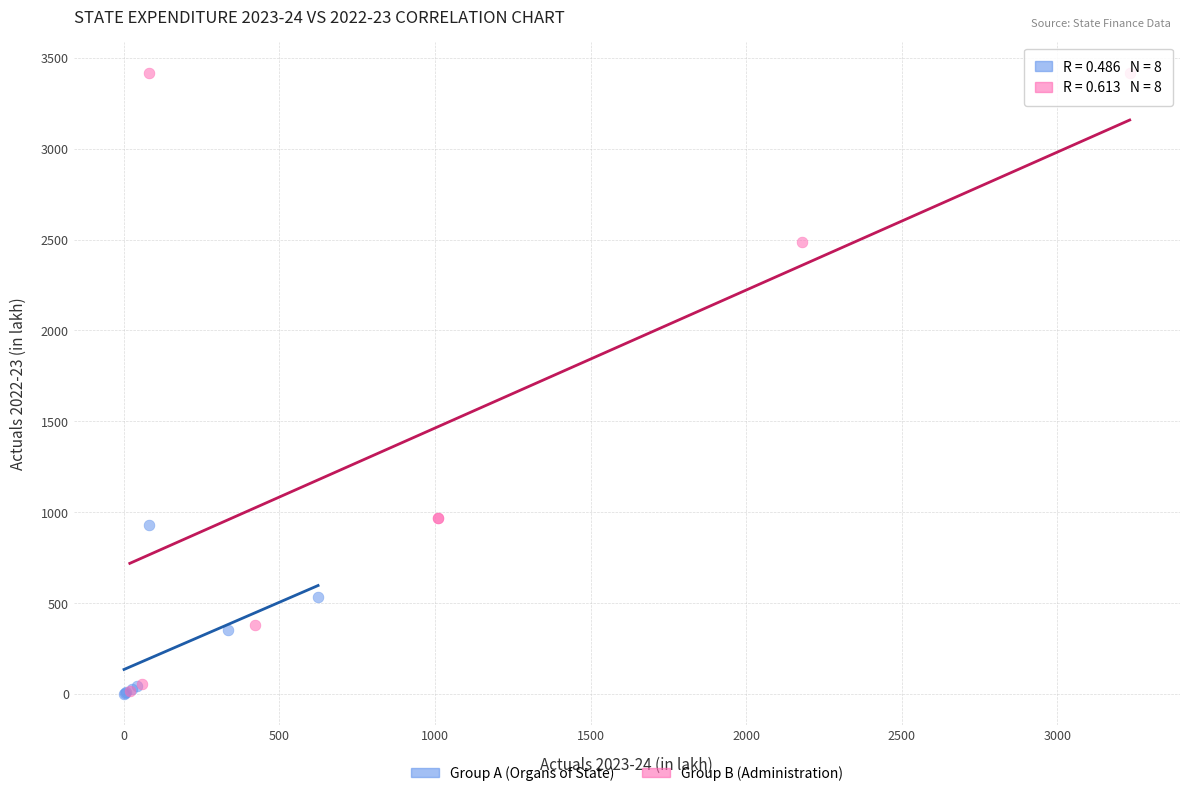

Which series contains the highest Y value?

Group B (Administration)